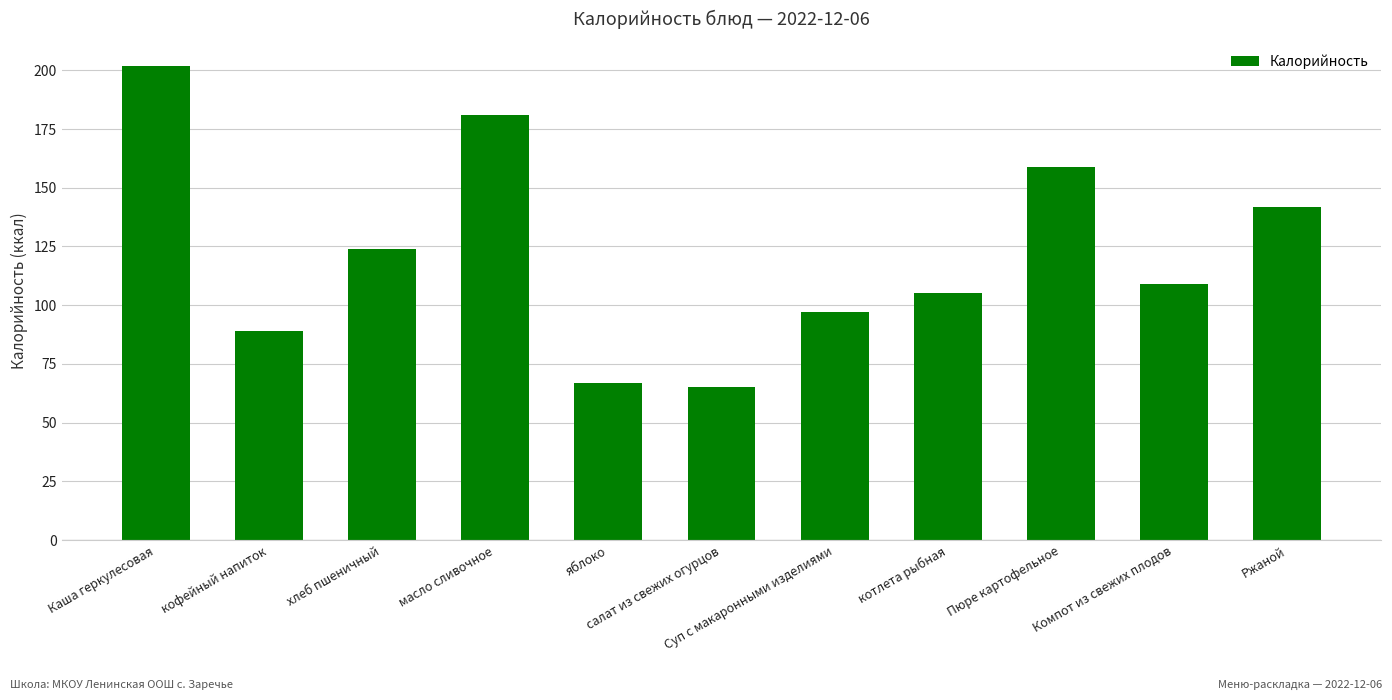

Are the bars horizontal?

No